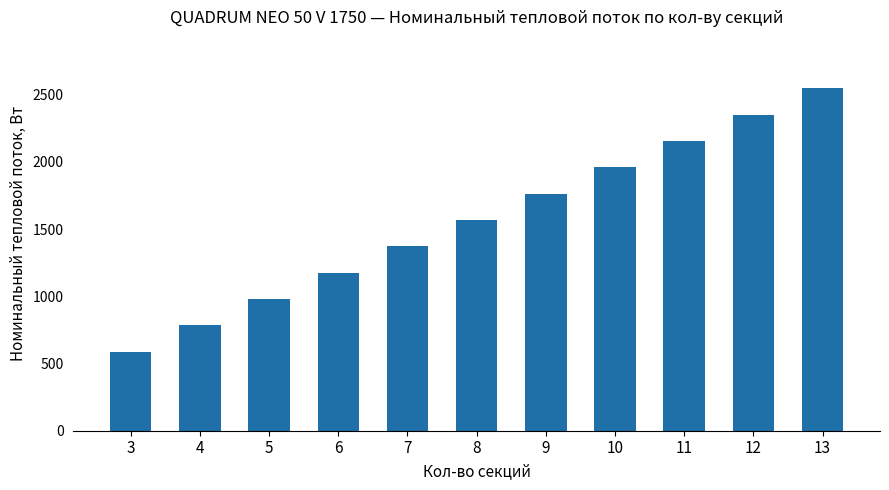

What is the ratio of the value at 8 to the value at 6?

1.3